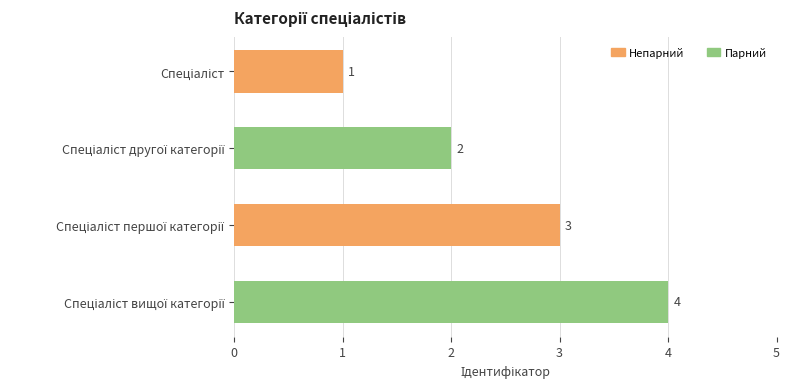

What is the difference between the maximum and minimum values?

3